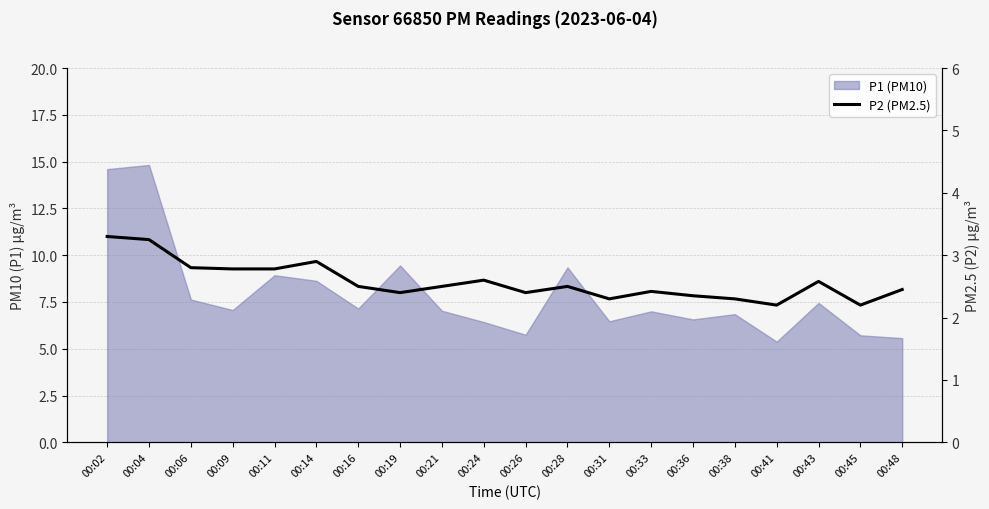

Is it true that the value at 00:06 is 4.3?

False